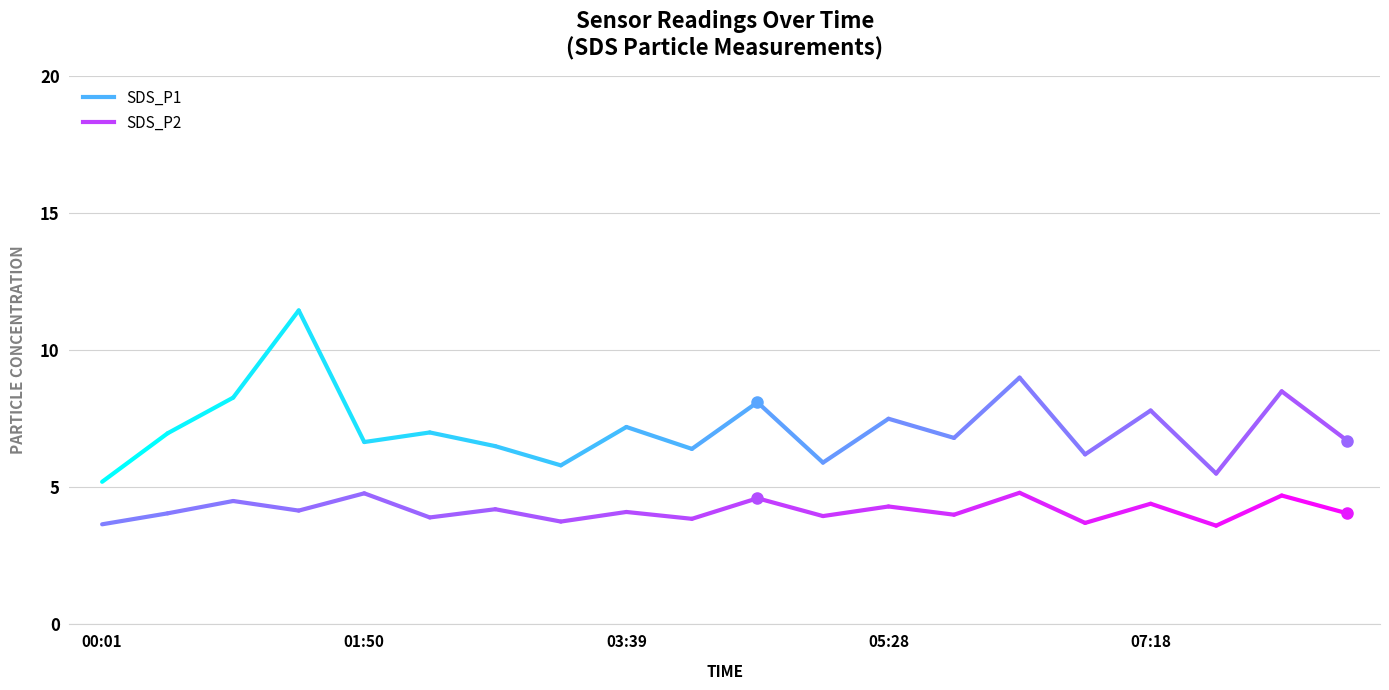

True or false: SDS_P1 has a value of 6.5 at 02:44.

True